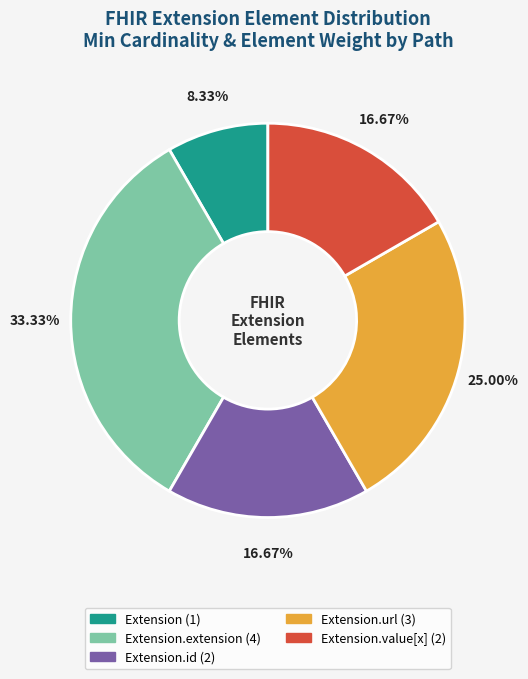

Does any single category account for the majority?

No